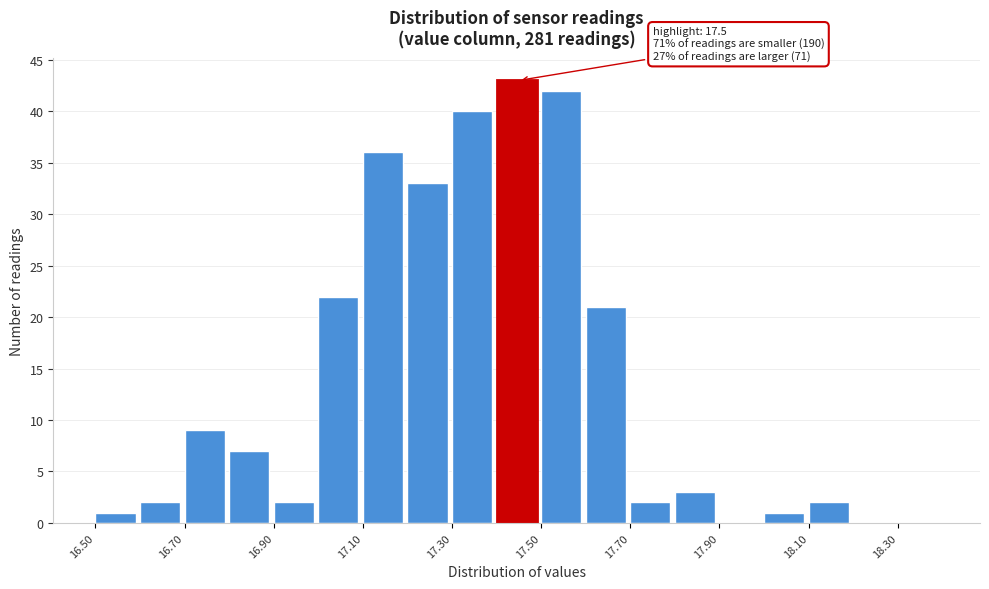

Which range on the x-axis has the tallest bar?

17.4 to 17.5